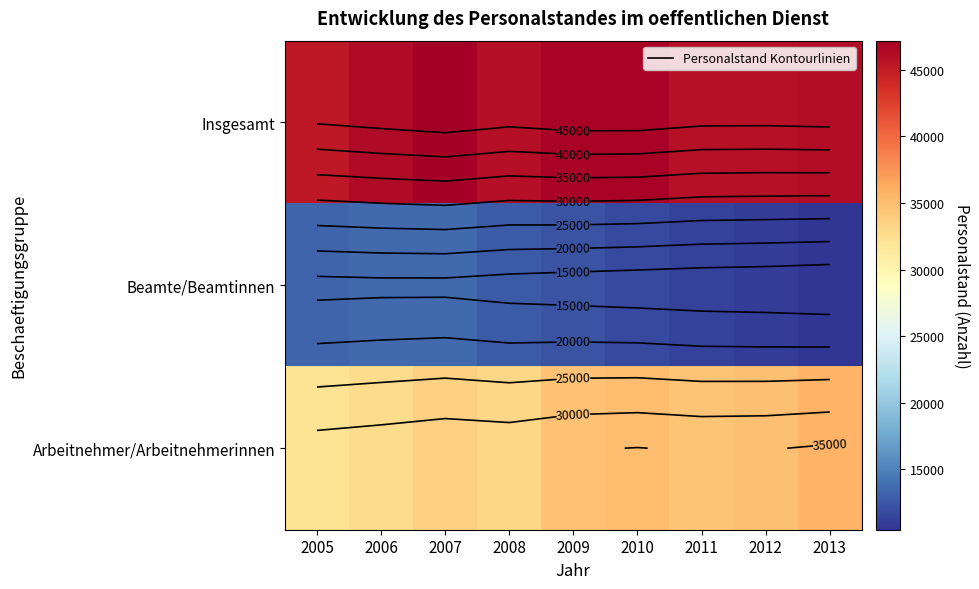

True or false: Arbeitnehmer/Arbeitnehmerinnen has a value of 32050 at 2005.

True